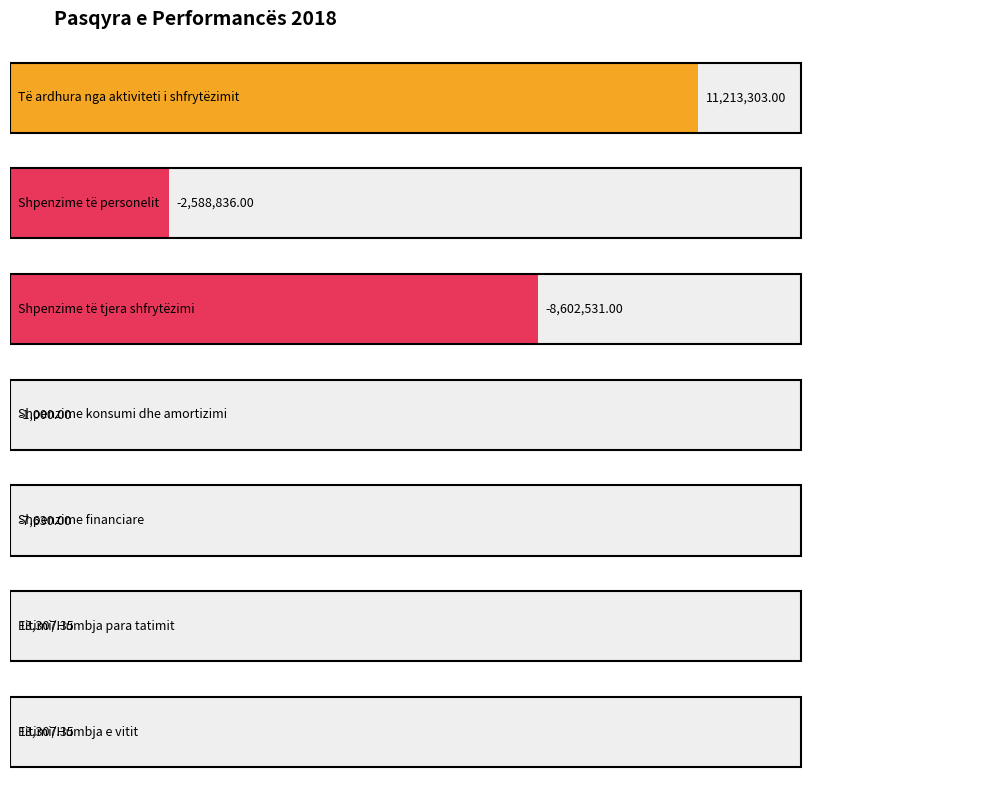

List the labels in order of value, largest first.

Të ardhura nga aktiviteti i shfrytëzimit, Fitimi/Humbja para tatimit, Fitimi/Humbja e vitit, Shpenzime konsumi dhe amortizimi, Shpenzime financiare, Shpenzime të personelit, Shpenzime të tjera shfrytëzimi